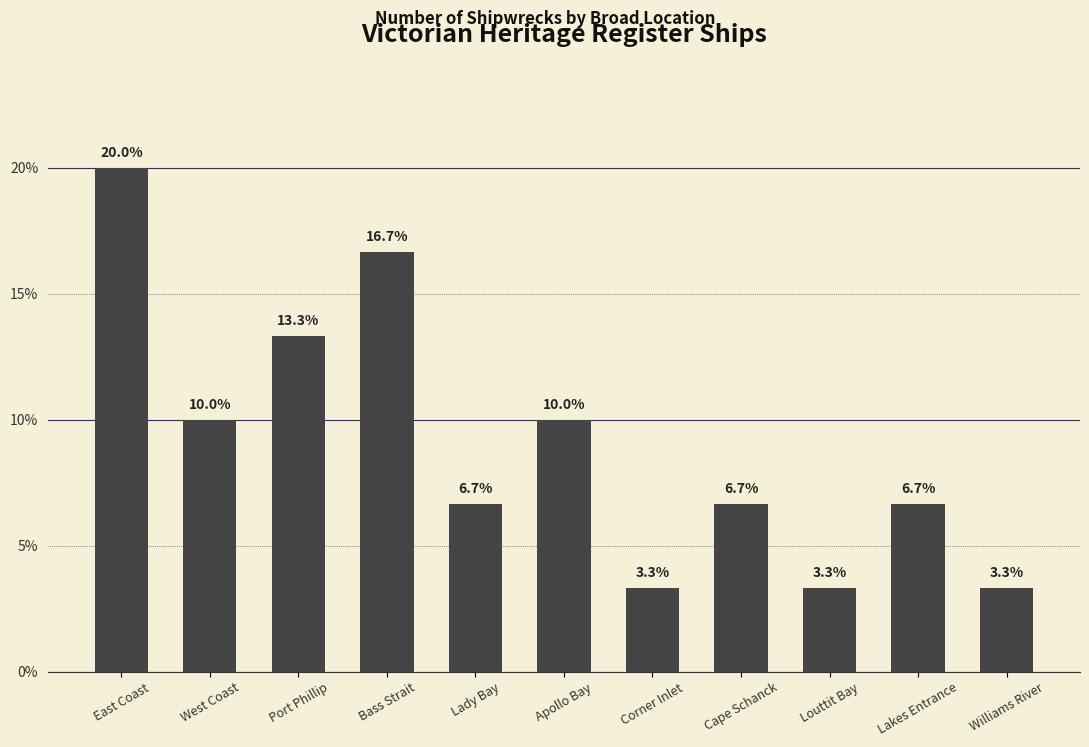

Where does the data first go above 6?

East Coast